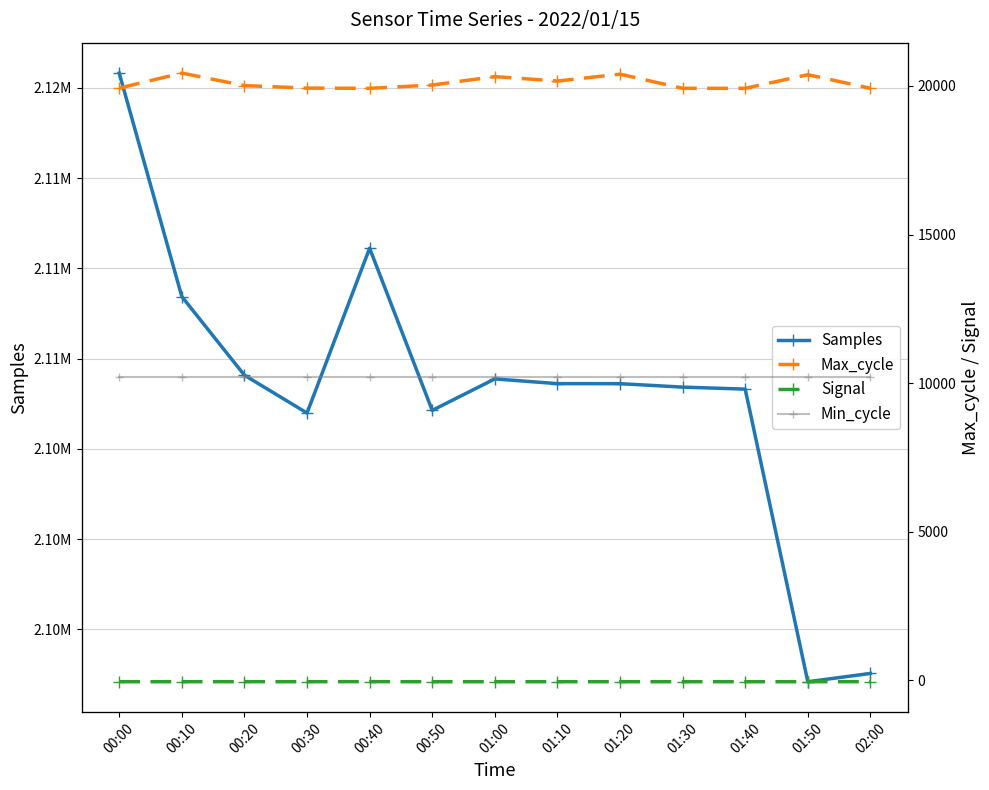

Read the Signal value at 01:20.

-46